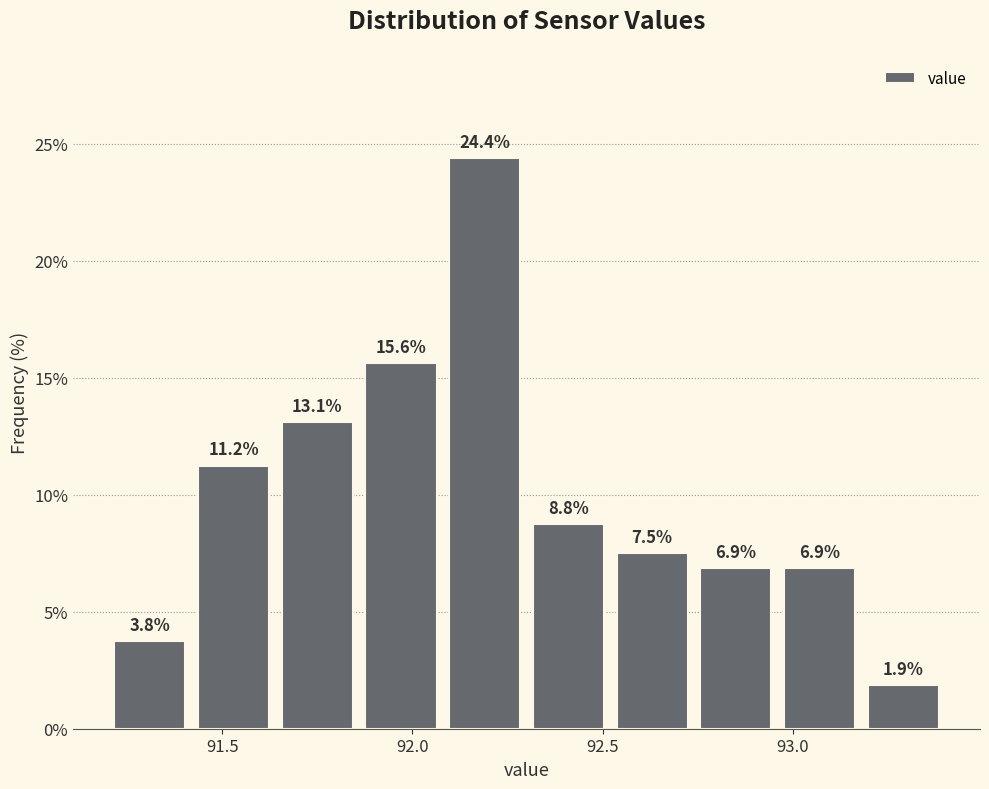

Reading left to right, list every bar in this chart as the range it spans on the x-axis followed by its height. The bar edges are not printed on the chart, so give them approximately, as read against the axis.

91.20 to 91.42: 3.8
91.42 to 91.64: 11.2
91.64 to 91.86: 13.1
91.86 to 92.08: 15.6
92.08 to 92.30: 24.4
92.30 to 92.52: 8.8
92.52 to 92.74: 7.5
92.74 to 92.96: 6.9
92.96 to 93.18: 6.9
93.18 to 93.40: 1.9